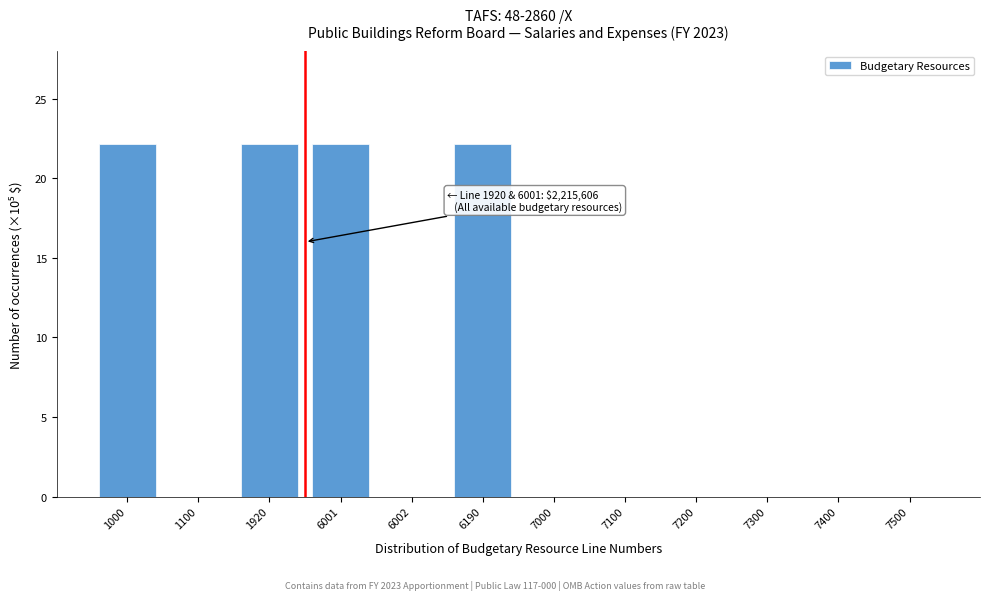

Reading left to right, what are all the values shown in this chart?

1000=22.2	1100=0.0	1920=22.2	6001=22.2	6002=0.0	6190=22.2	7000=0.0	7100=0.0	7200=0.0	7300=0.0	7400=0.0	7500=0.0